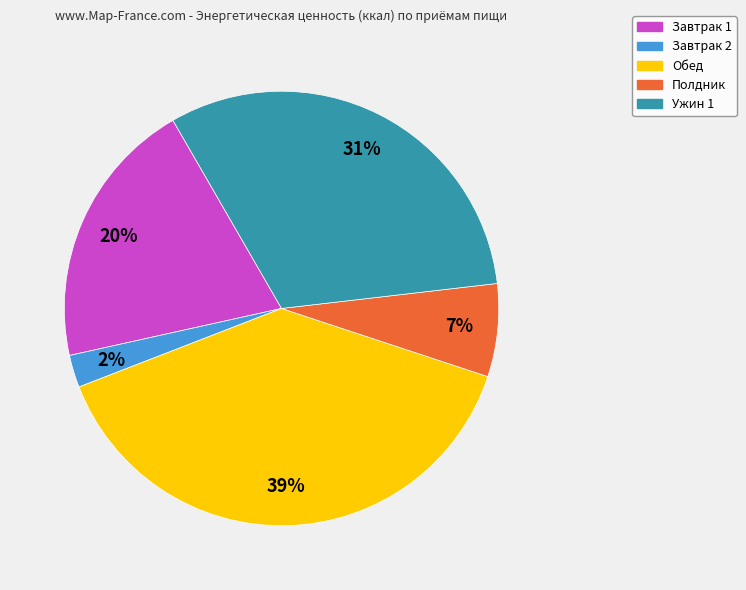

The Полдник slice represents 7% of the pie. True or false?

True